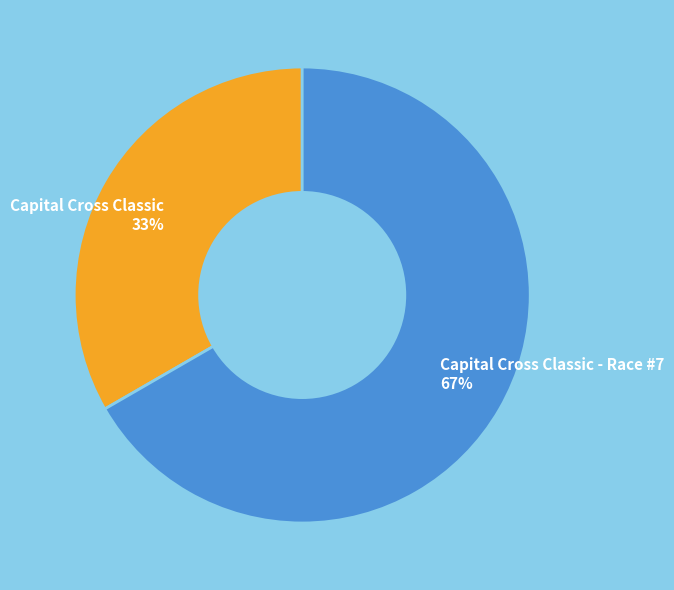

True or false: Capital Cross Classic accounts for 23% of the total.

False